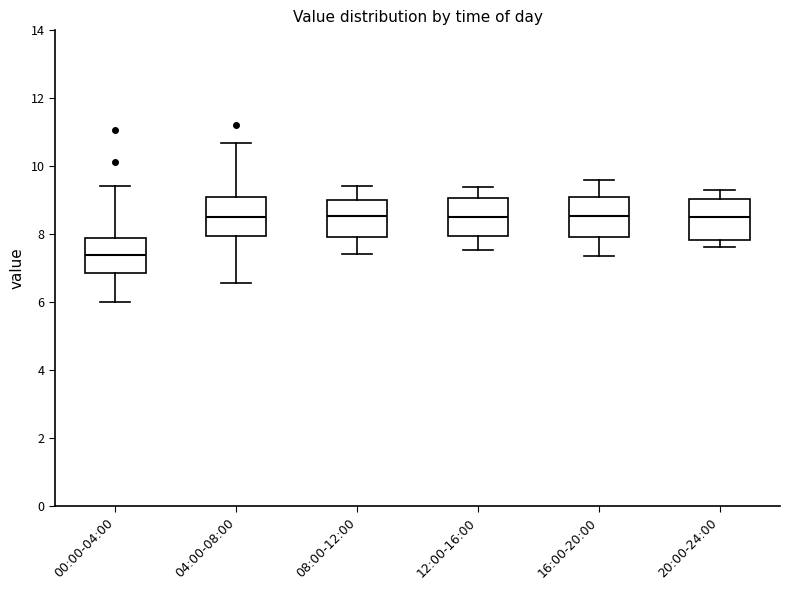

Reading left to right, read every box against the y-axis: the position of its median line, the range the box covers, and the ends of its whiskers. The values are not printed on the chart, so give them approximately, as read against the axis.

00:00-04:00: median 7.4, box 6.8 to 7.8, whiskers 6.0 to 9.4
04:00-08:00: median 8.6, box 8.0 to 9.0, whiskers 6.6 to 10.6
08:00-12:00: median 8.6, box 8.0 to 9.0, whiskers 7.4 to 9.4
12:00-16:00: median 8.6, box 8.0 to 9.0, whiskers 7.6 to 9.4
16:00-20:00: median 8.6, box 8.0 to 9.0, whiskers 7.4 to 9.6
20:00-24:00: median 8.6, box 7.8 to 9.0, whiskers 7.6 to 9.4